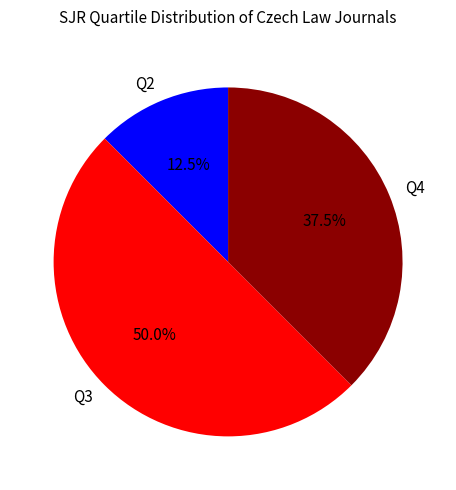

The Q3 slice represents 62% of the pie. True or false?

False